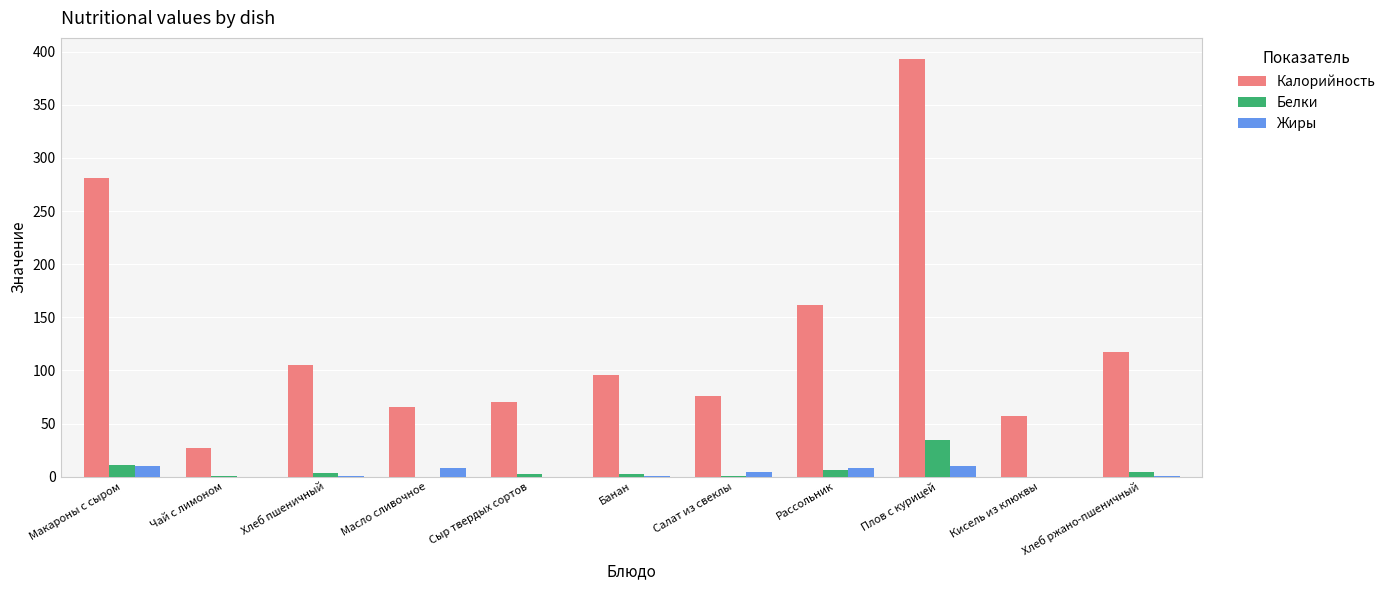

At which label does Белки reach its peak?

Плов с курицей